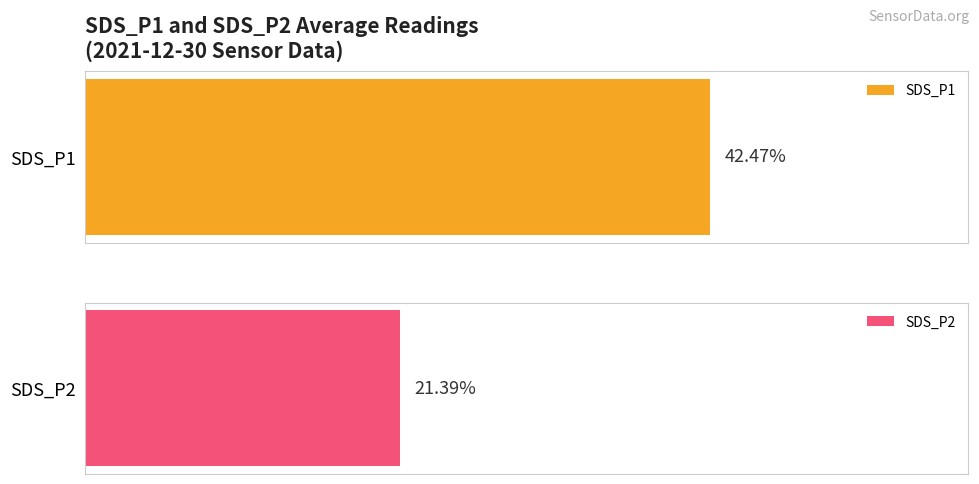

List the series in order of their peak value, lowest first.

SDS_P2, SDS_P1